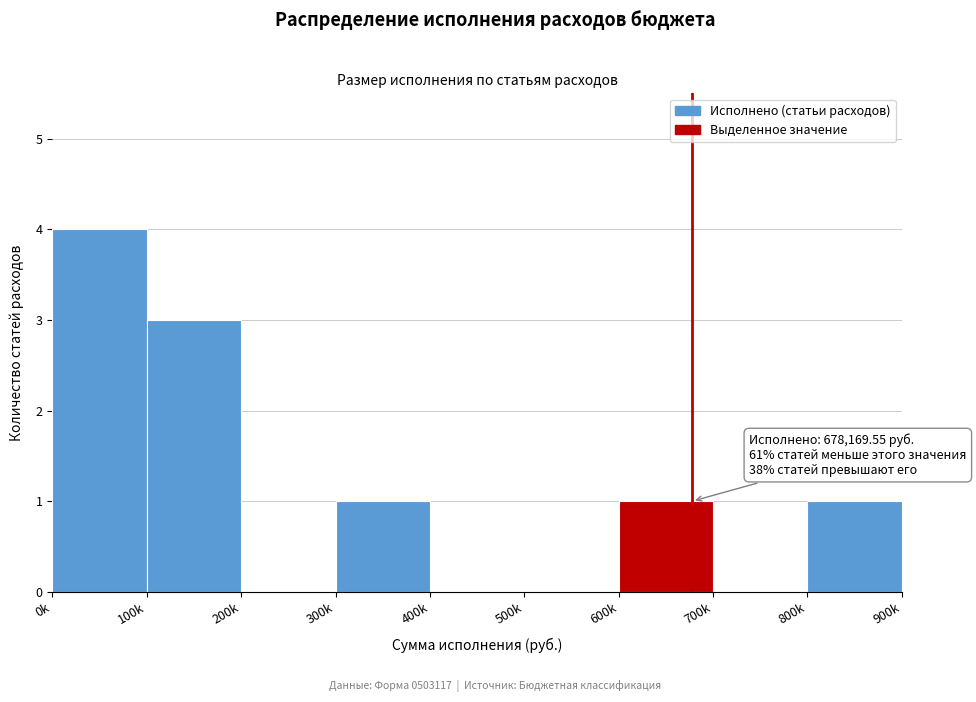

Reading left to right, transcribe all the data shown in this chart.

0k=4	100k=3	200k=0	300k=1	400k=0	500k=0	600k=1	700k=0	800k=1